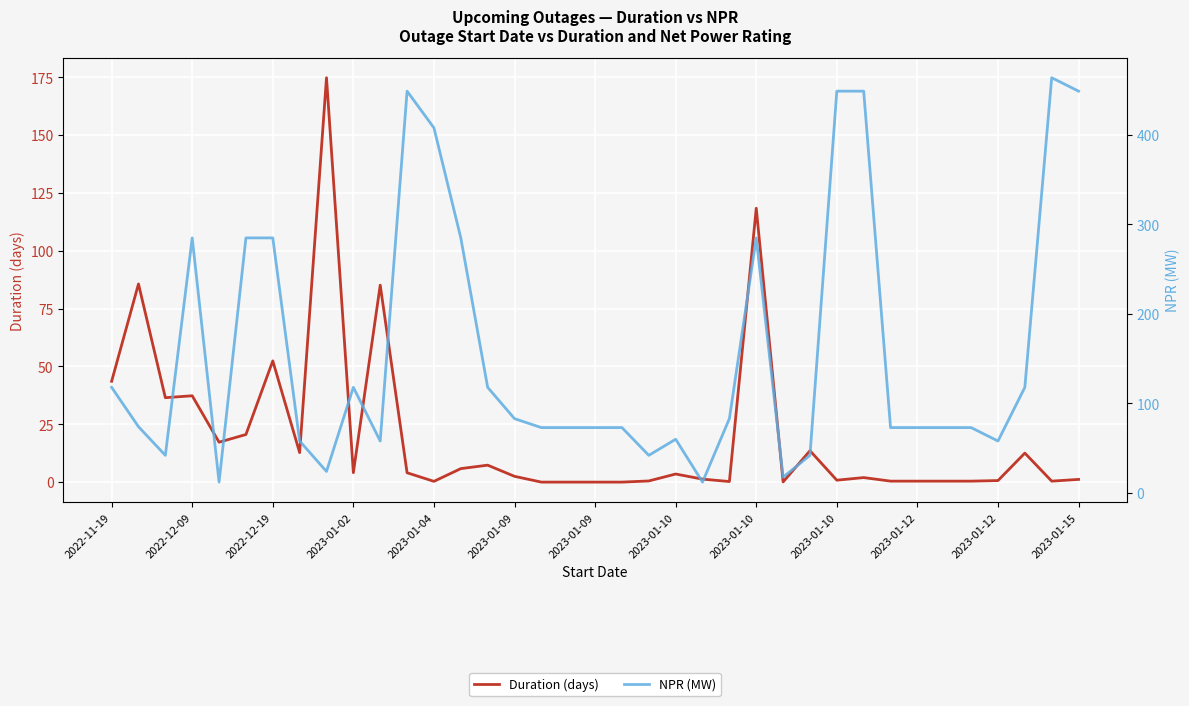

Does the chart display data point markers on the line(s)?

No